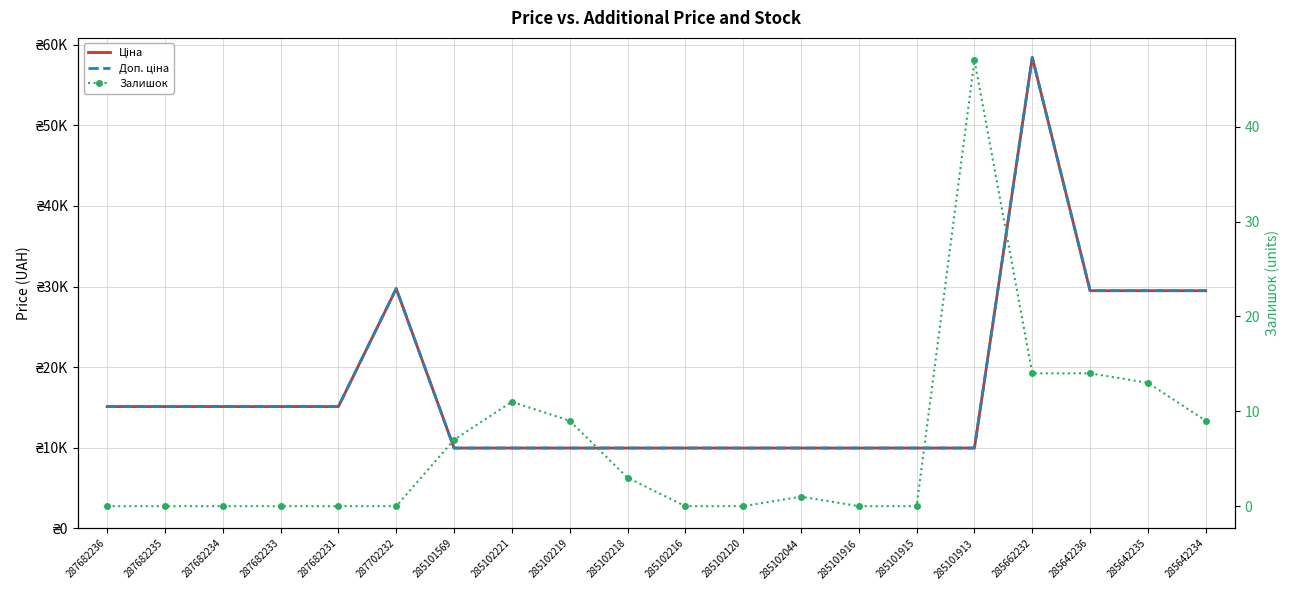

Is it true that Доп. ціна equals 9975.0 at 285101915?

True